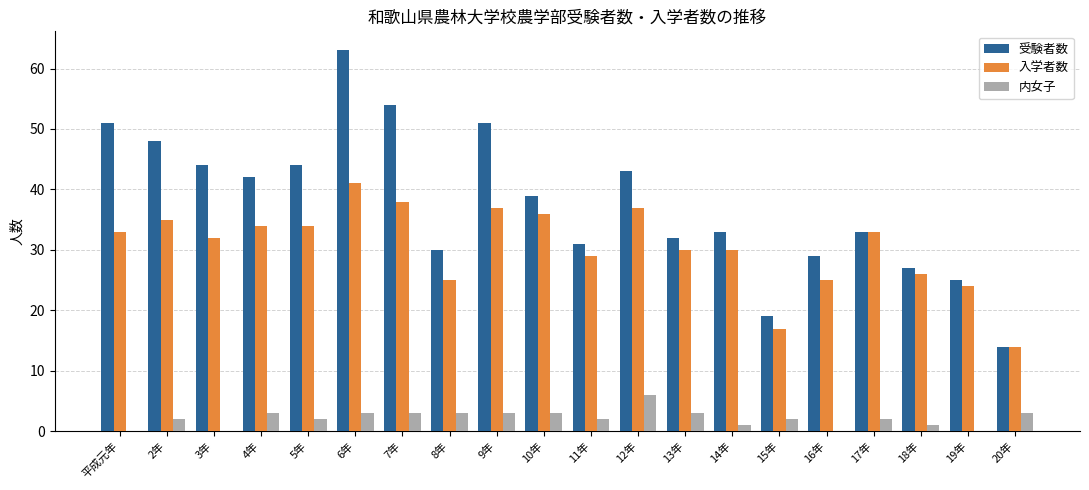

Reading left to right, transcribe all the data shown in this chart.

受験者数: 平成元年=51	2年=48	3年=44	4年=42	5年=44	6年=63	7年=54	8年=30	9年=51	10年=39	11年=31	12年=43	13年=32	14年=33	15年=19	16年=29	17年=33	18年=27	19年=25	20年=14
入学者数: 平成元年=33	2年=35	3年=32	4年=34	5年=34	6年=41	7年=38	8年=25	9年=37	10年=36	11年=29	12年=37	13年=30	14年=30	15年=17	16年=25	17年=33	18年=26	19年=24	20年=14
内女子: 平成元年=0	2年=2	3年=0	4年=3	5年=2	6年=3	7年=3	8年=3	9年=3	10年=3	11年=2	12年=6	13年=3	14年=1	15年=2	16年=0	17年=2	18年=1	19年=0	20年=3